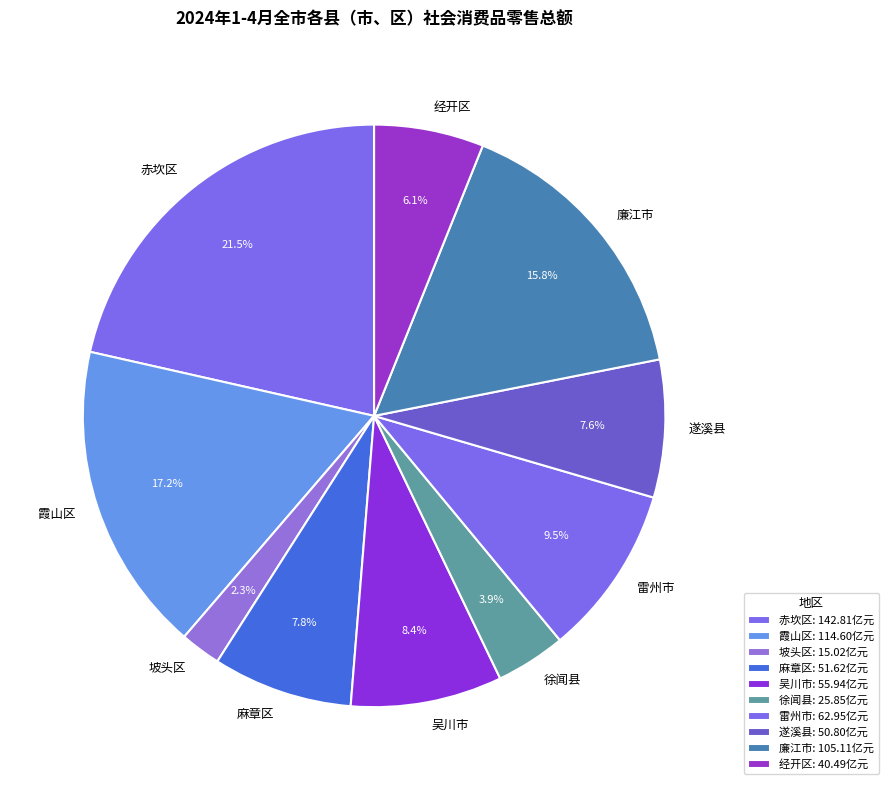

What percentage is the 霞山区 slice, to the nearest percent?

17%